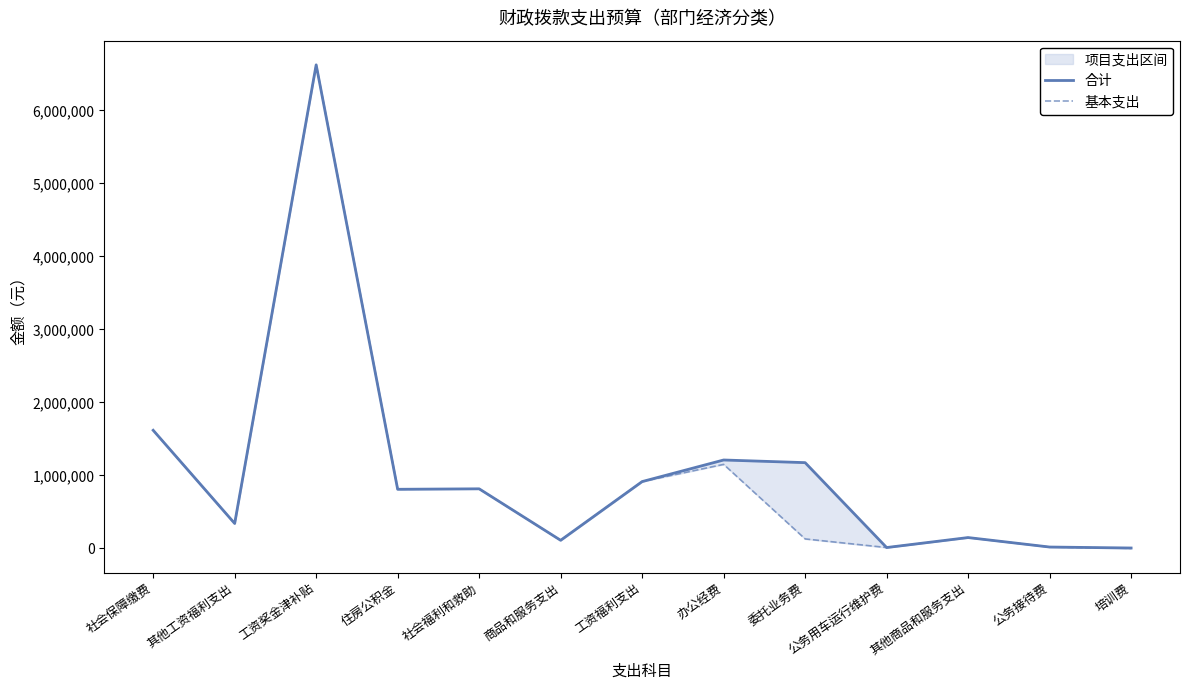

Rank the series by their maximum value, from lowest to highest.

合计, 基本支出